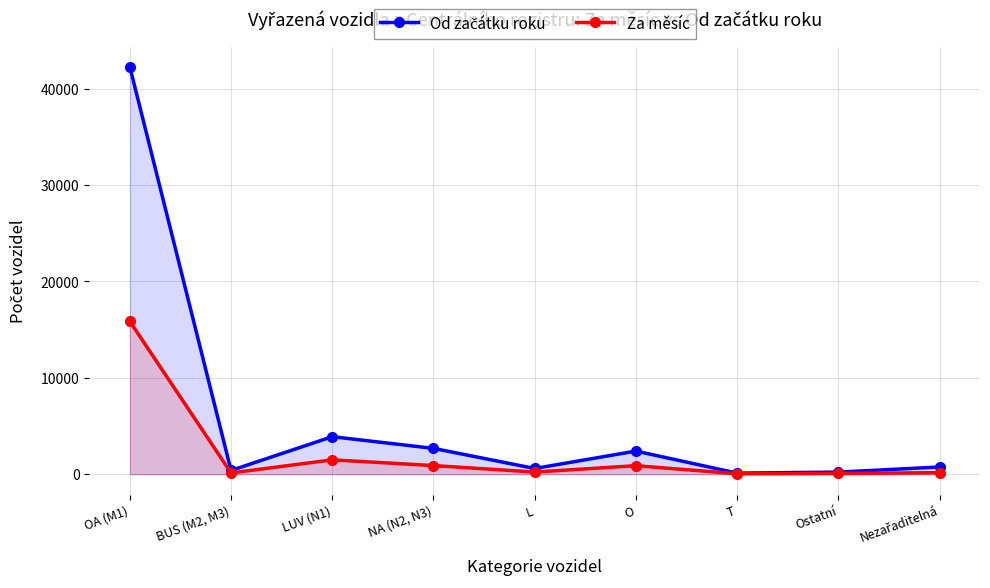

In Za měsíc, how many points are lower than both neighbors (excluding endpoints)?

3